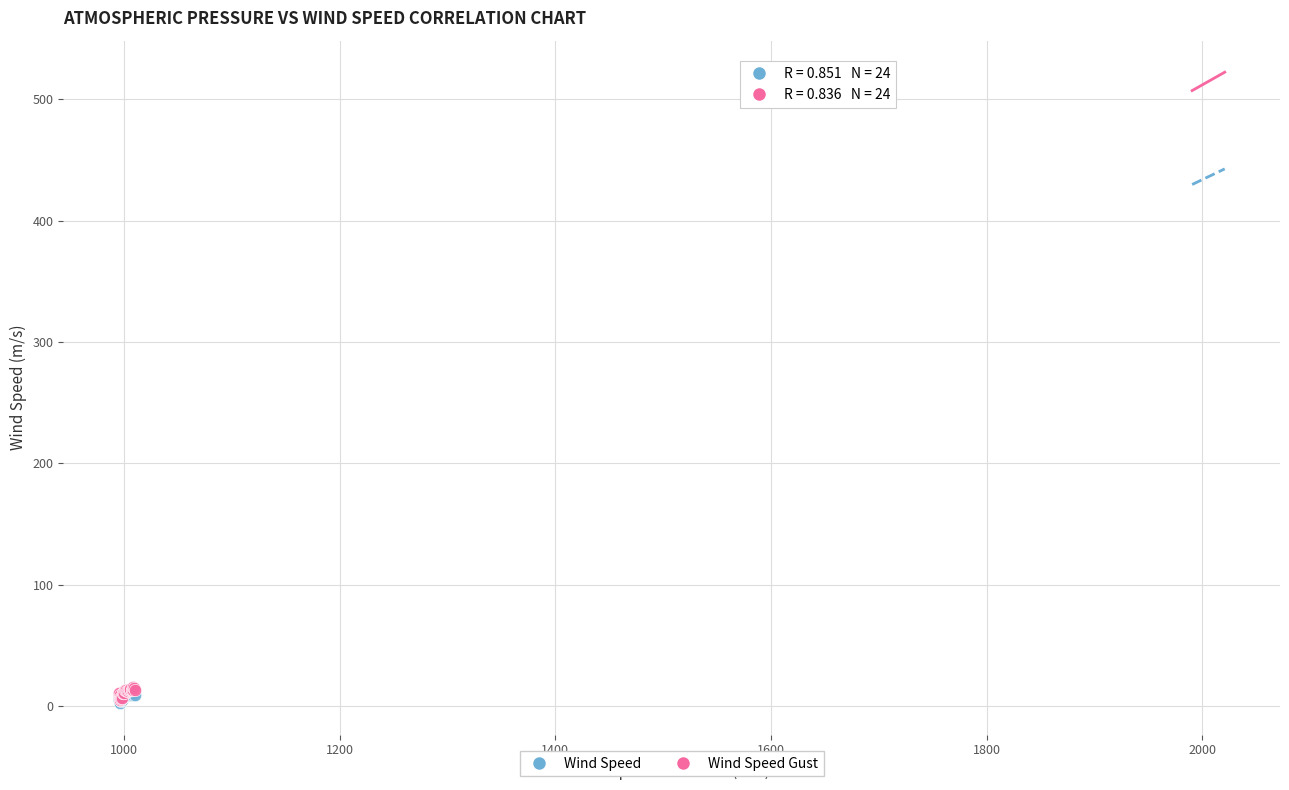

What are all the series names shown in the legend?

Wind Speed, Wind Speed Gust